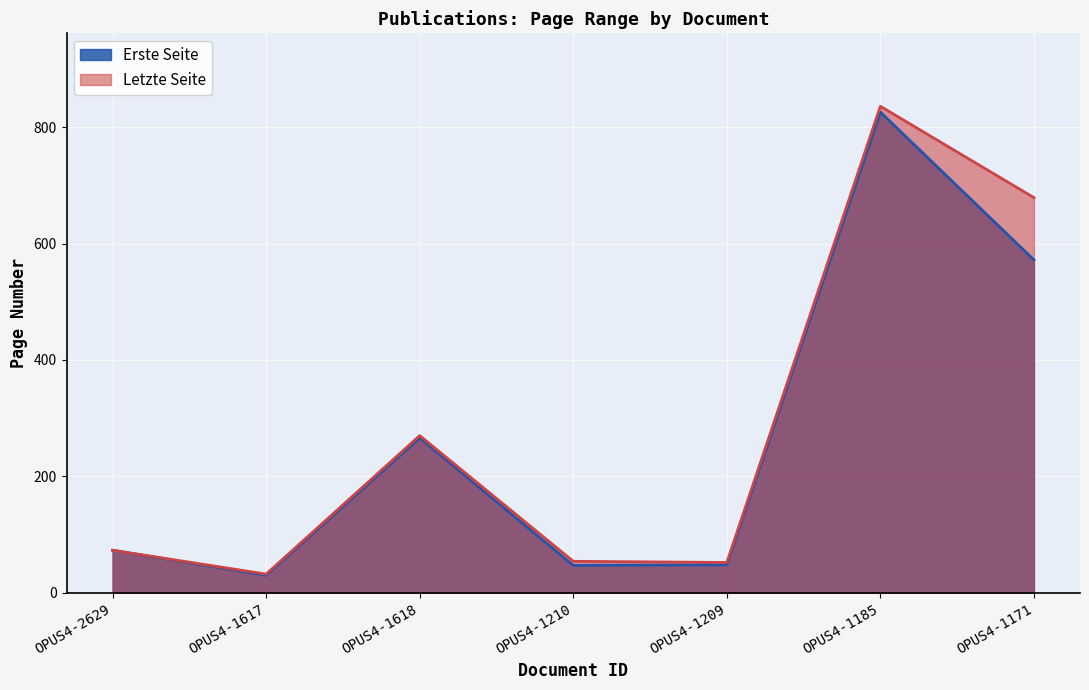

Reading right to left, list all the values displayed in this chart.

Erste Seite: 572	826	48	47	266	30	73
Letzte Seite: 679	836	52	54	270	32	73